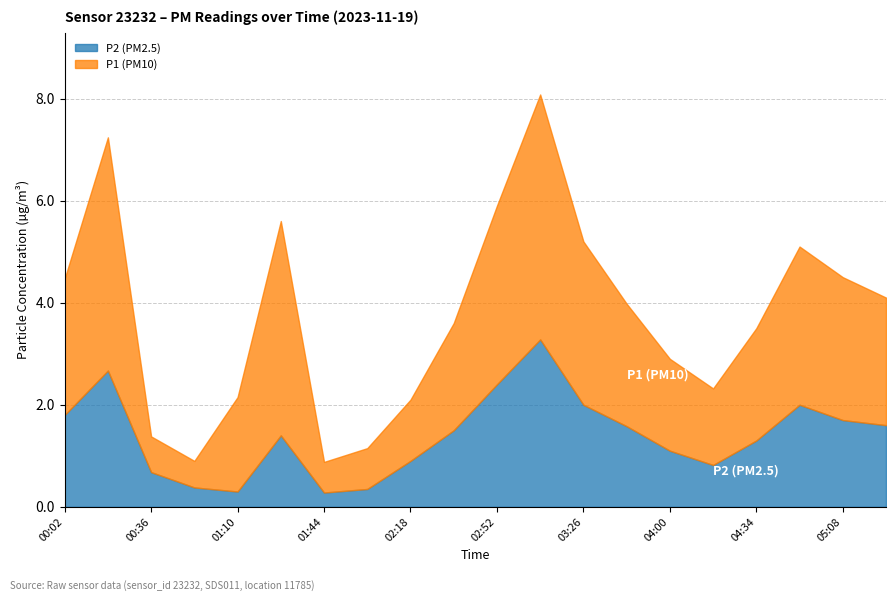

True or false: P2 (PM2.5) and P1 (PM10) cross at least once.

False